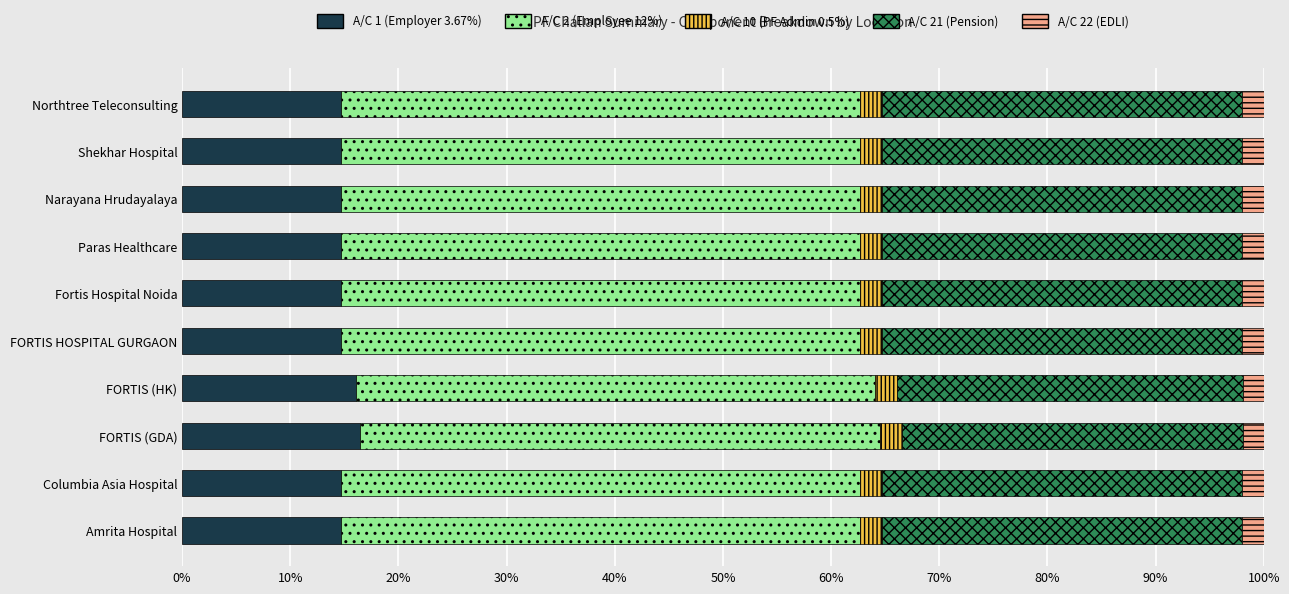

What is the lowest value of the A/C 1 (Employer 3.67%) series?

14.7